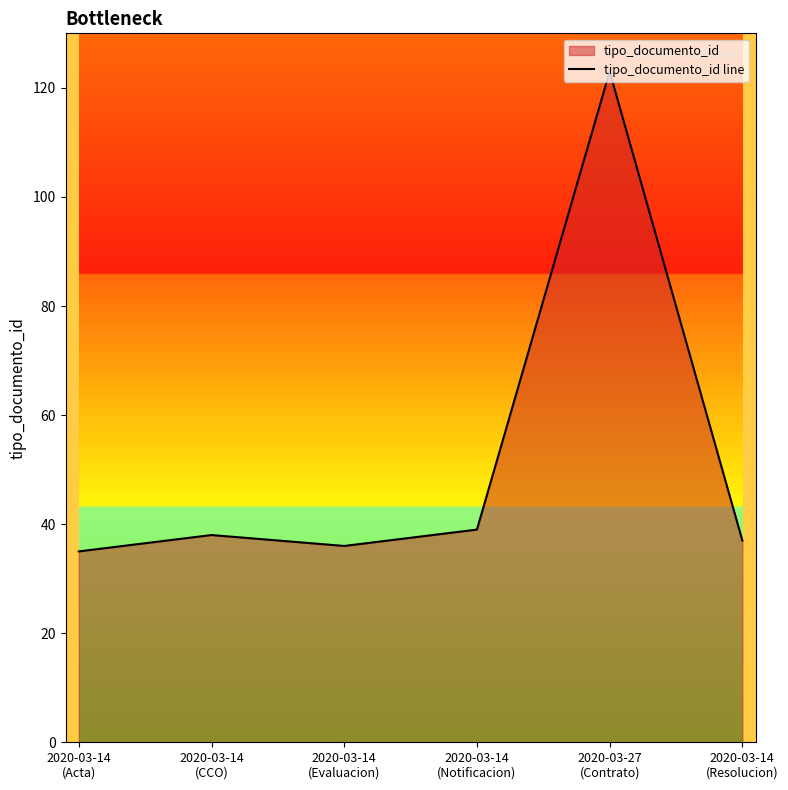

What is the difference between the second highest and second lowest values?

3